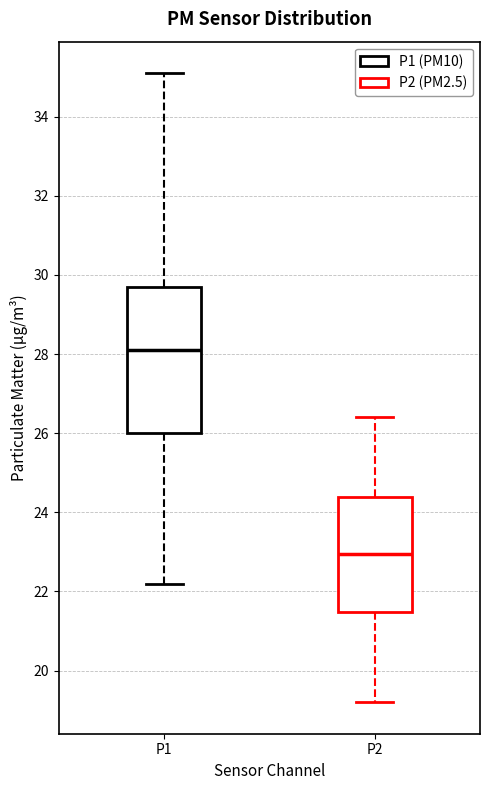

Reading left to right, read every box against the y-axis: the position of its median line, the range the box covers, and the ends of its whiskers. The values are not printed on the chart, so give them approximately, as read against the axis.

P1: median 28.2, box 26.0 to 29.8, whiskers 22.2 to 35.2
P2: median 23.0, box 21.4 to 24.4, whiskers 19.2 to 26.4